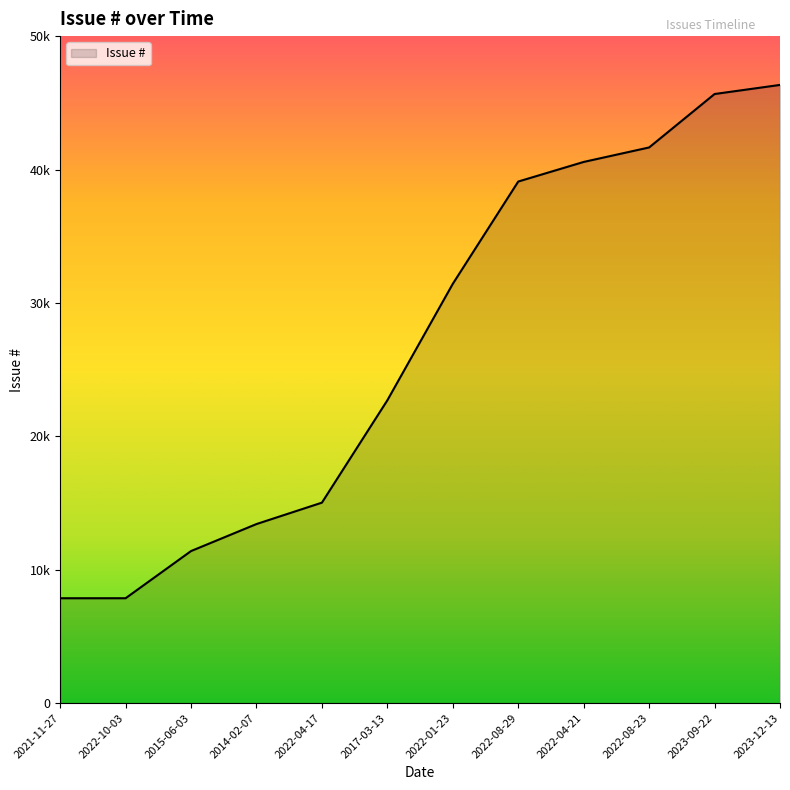

Reading left to right, transcribe all the data shown in this chart.

2021-11-27=7859	2022-10-03=7860	2015-06-03=11397	2014-02-07=13421	2022-04-17=15026	2017-03-13=22700	2022-01-23=31431	2022-08-29=39098	2022-04-21=40567	2022-08-23=41653	2023-09-22=45659	2023-12-13=46341